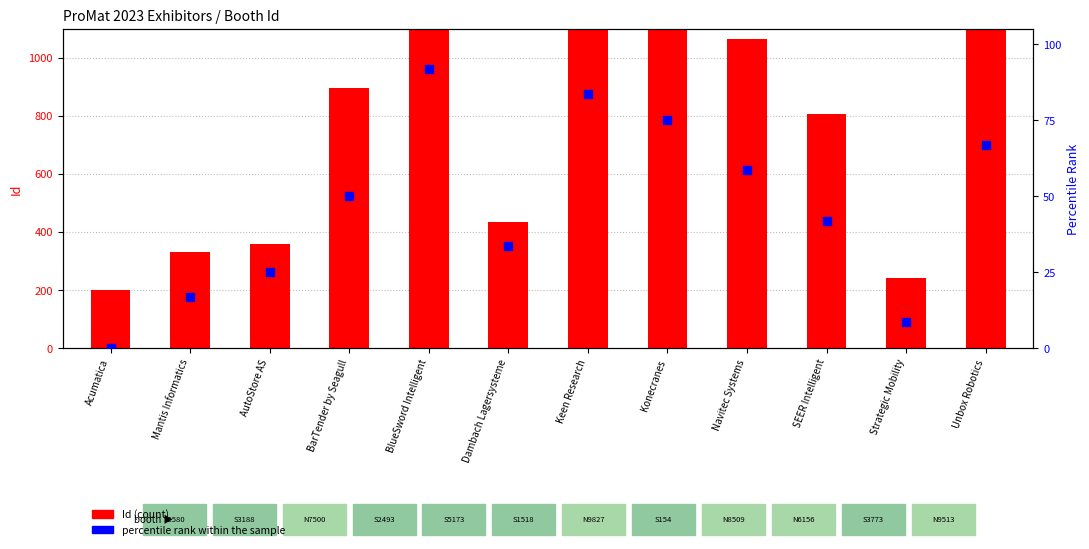

Which series has the widest spread of Y values?

Id (count)